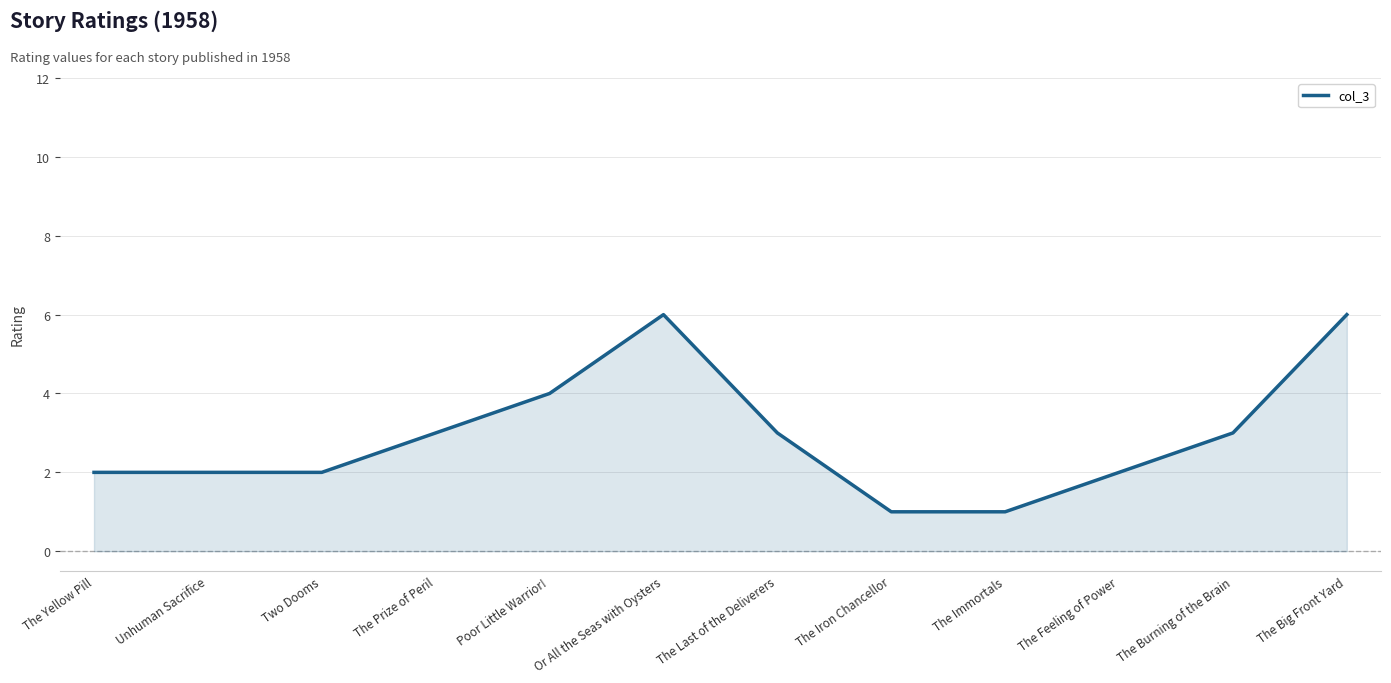

Which has a higher value, The Yellow Pill or The Big Front Yard?

The Big Front Yard